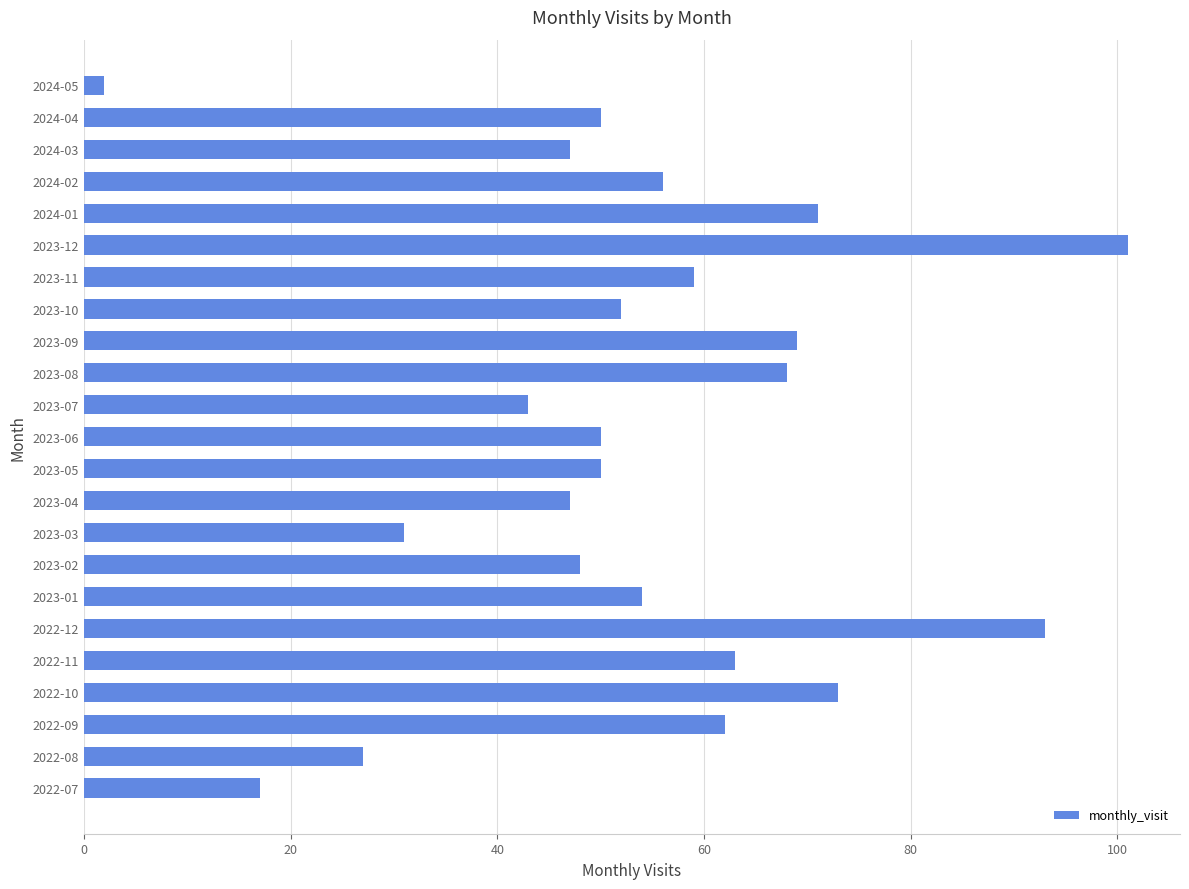

What value does the data have at 2023-02, to the nearest 5?

50